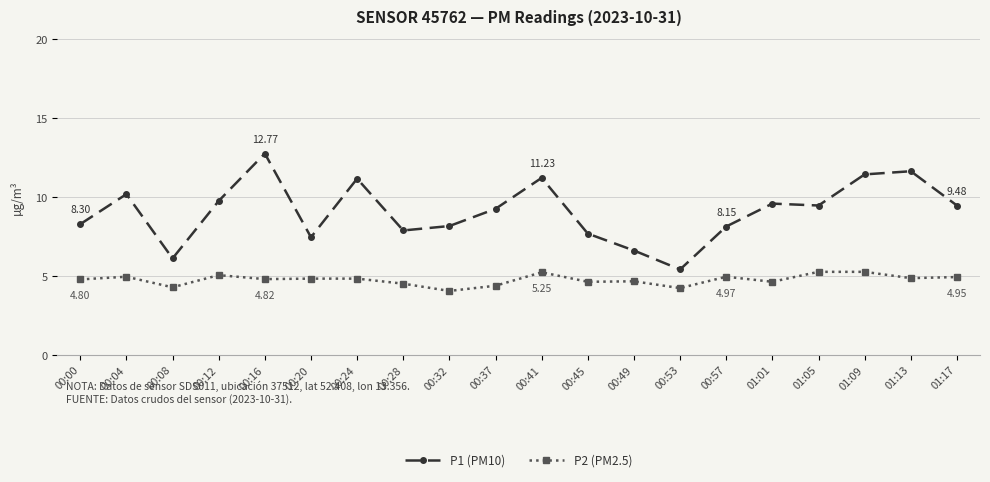

Is it true that P1 (PM10) equals 7.5 at 00:20?

True